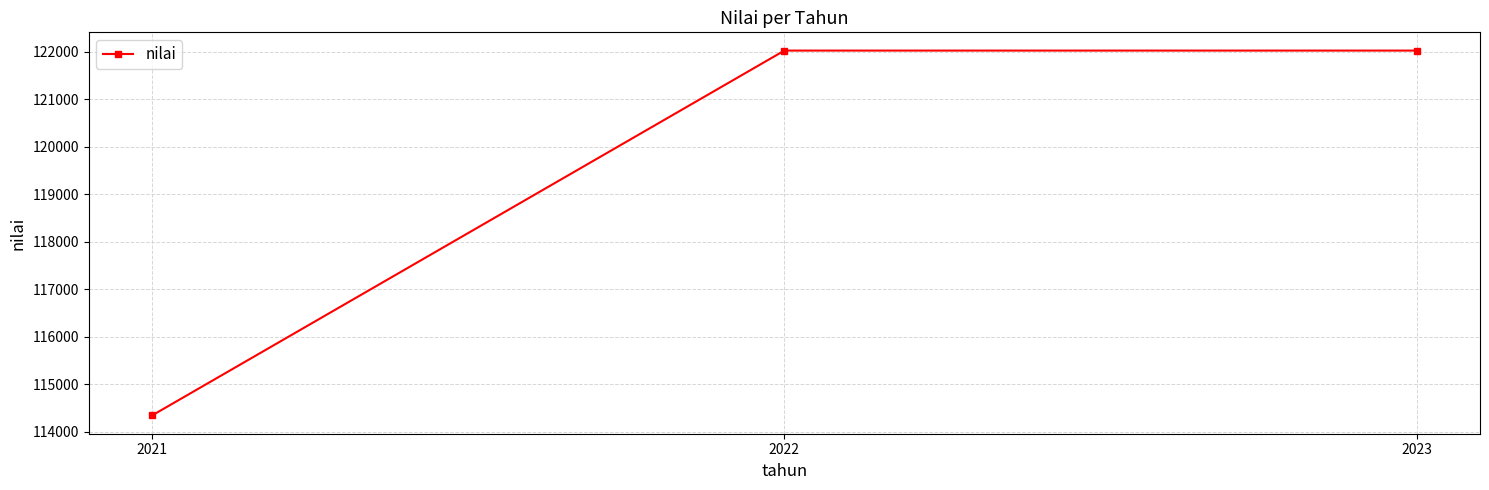

At which category does the chart reach its minimum across all series?

2021